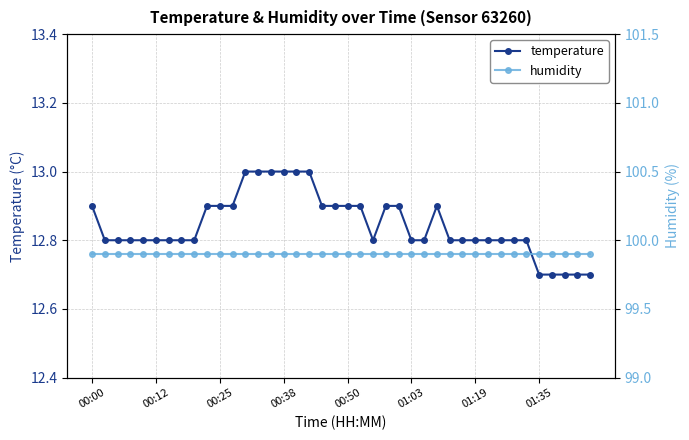

What is the minimum value for temperature?

12.7